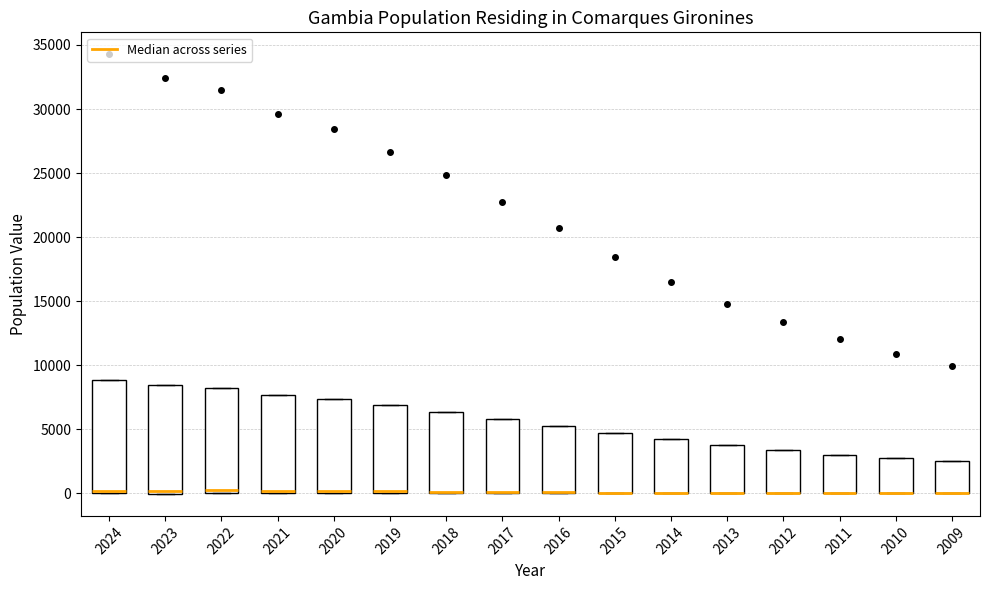

Where is the upper edge of the box at x = 2019 on the y-axis? The values are not printed on the chart, so give them approximately, as read against the axis.

7000